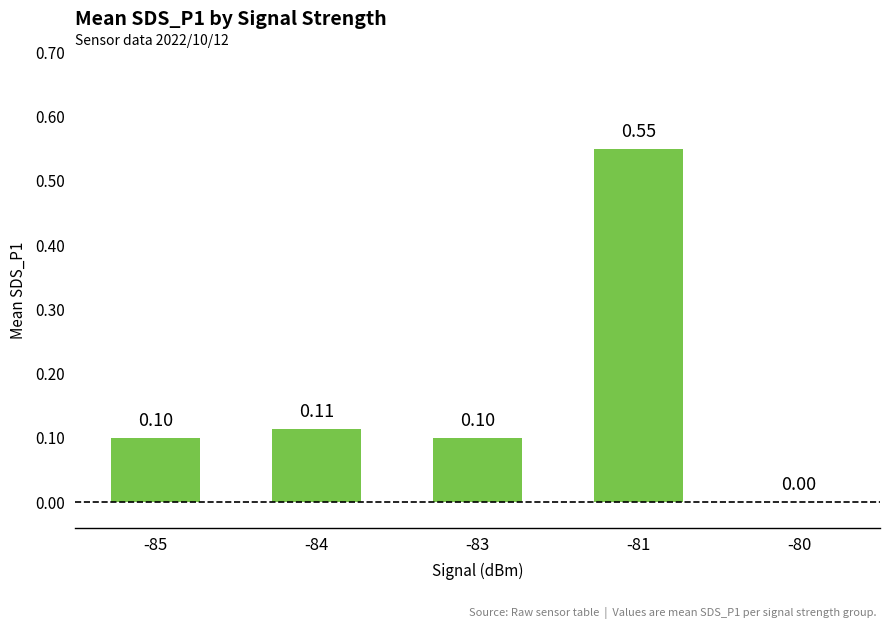

Which has a higher value, -83 or -80?

-83